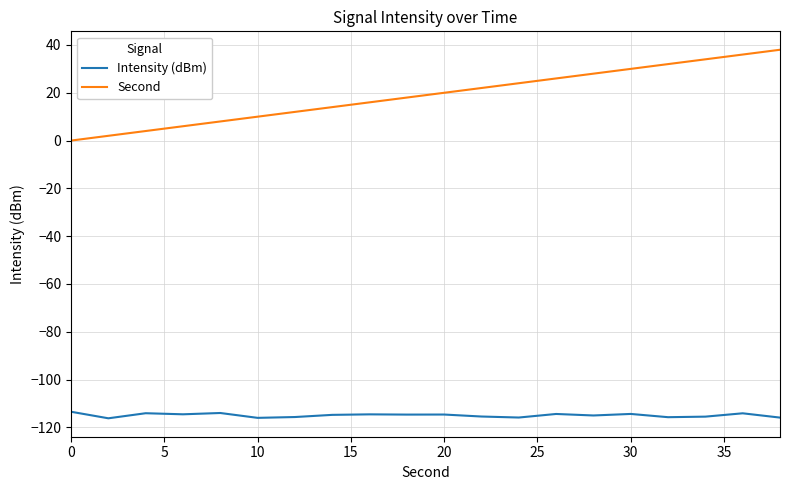

What is the difference between the maximum and minimum values in the Second series?

38.0